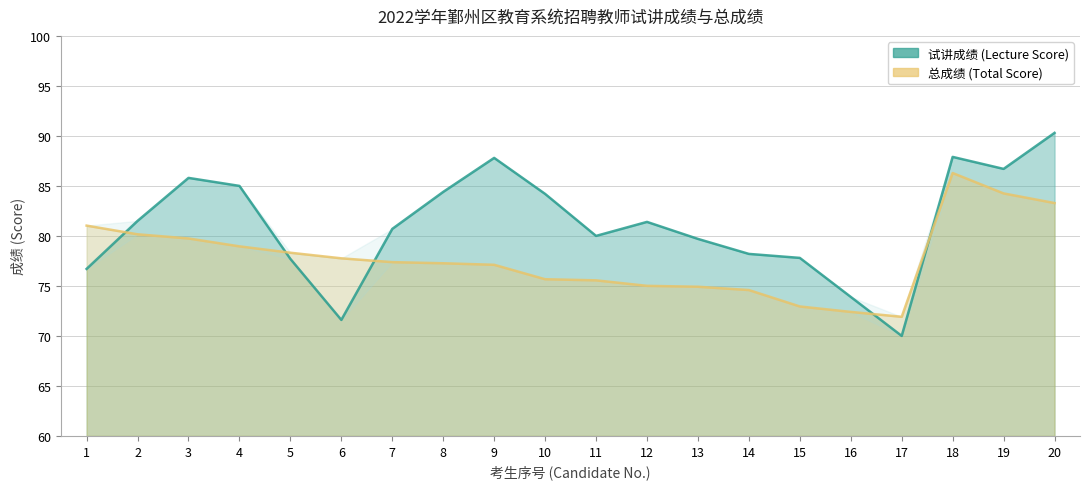

Rank the series by their maximum value, from highest to lowest.

试讲成绩 (Lecture Score), 总成绩 (Total Score)